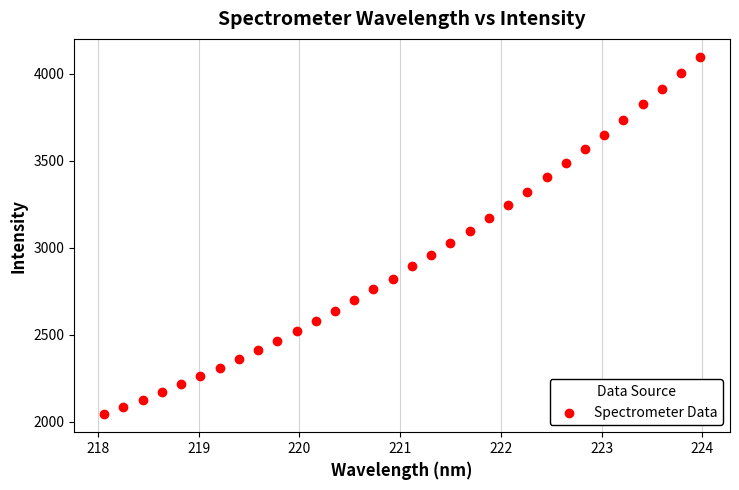

What is the range of X values (max minus min)?

5.9